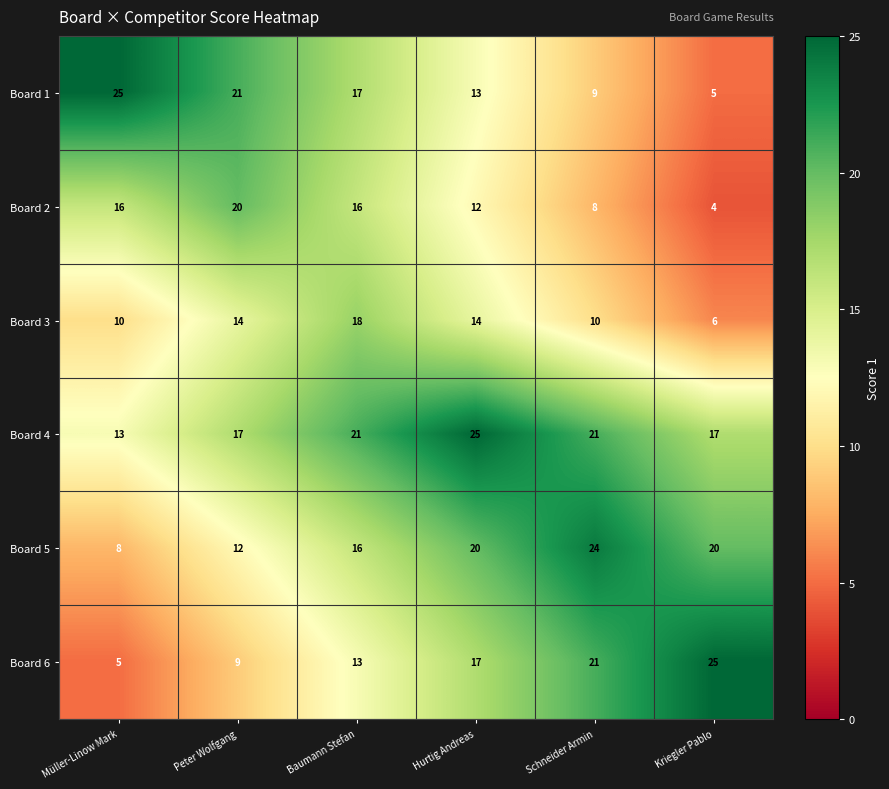

What is the total value across all series at Müller-Linow Mark?

77